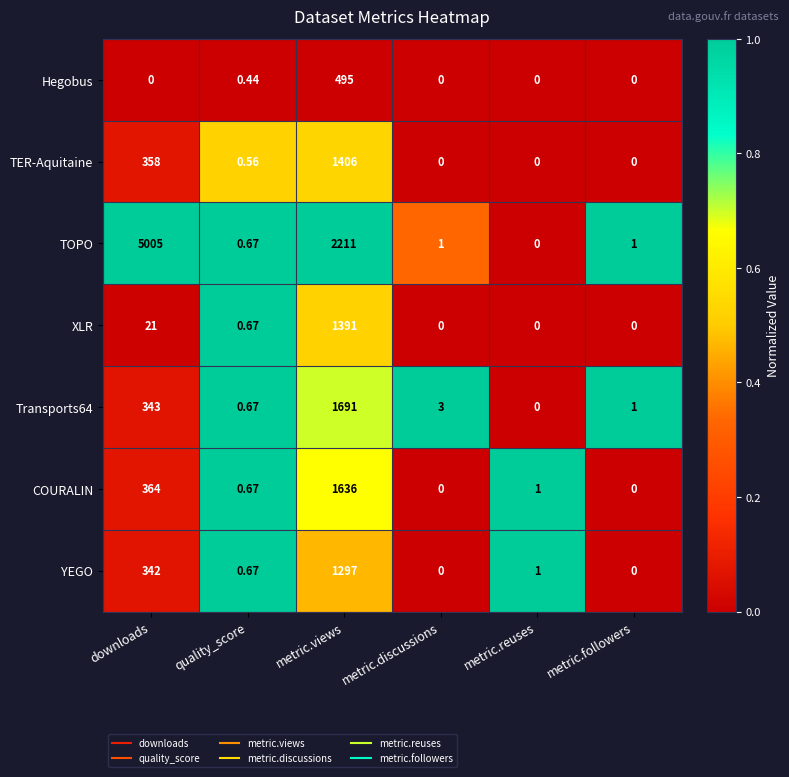

Which series changed the most between metric.views and metric.reuses?

TOPO